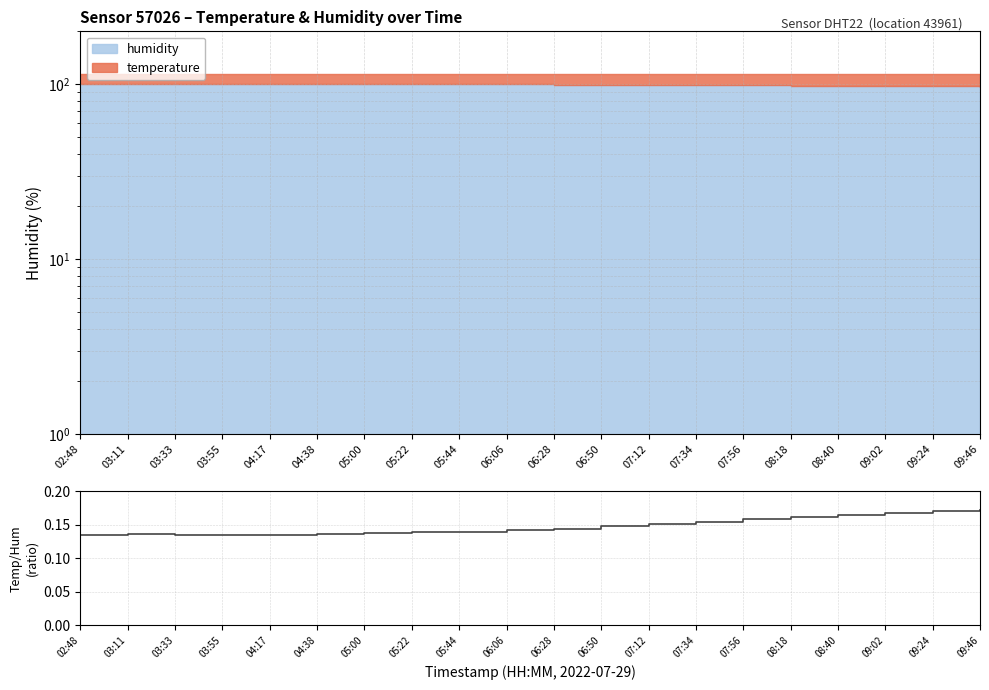

Is it true that the value at 03:55 is 0.1?

True